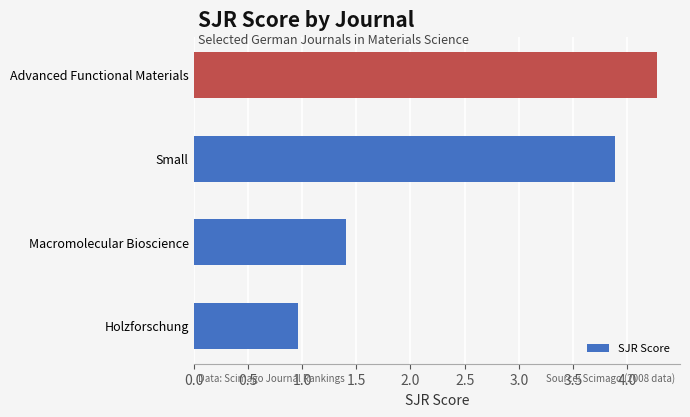

Rank the categories by value from highest to lowest.

Advanced Functional Materials, Small, Macromolecular Bioscience, Holzforschung